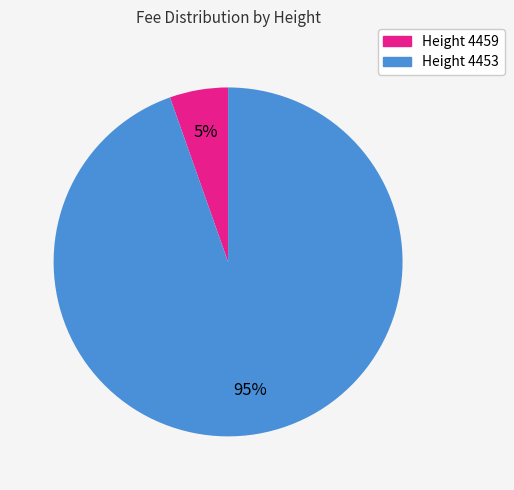

Is there a majority slice in this chart?

Yes